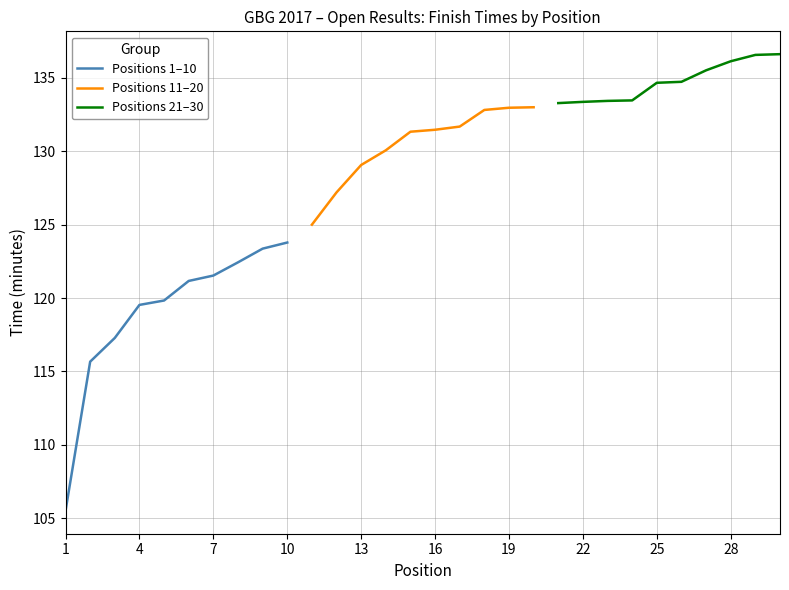

True or false: Positions 21–30 and Positions 1–10 cross at least once.

False